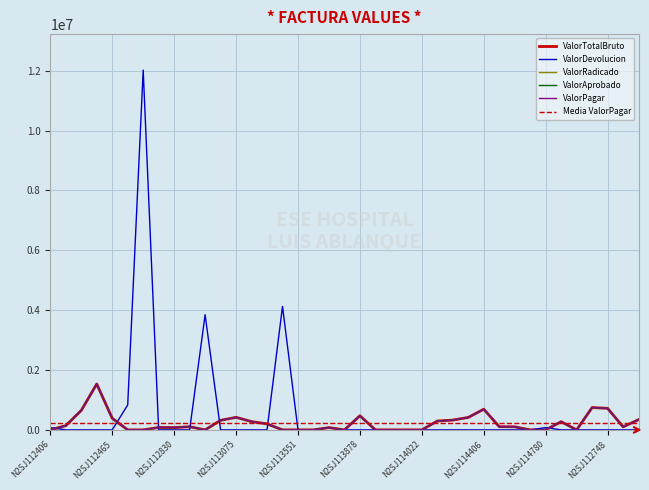

What is the average value of the ValorPagar series?

227168